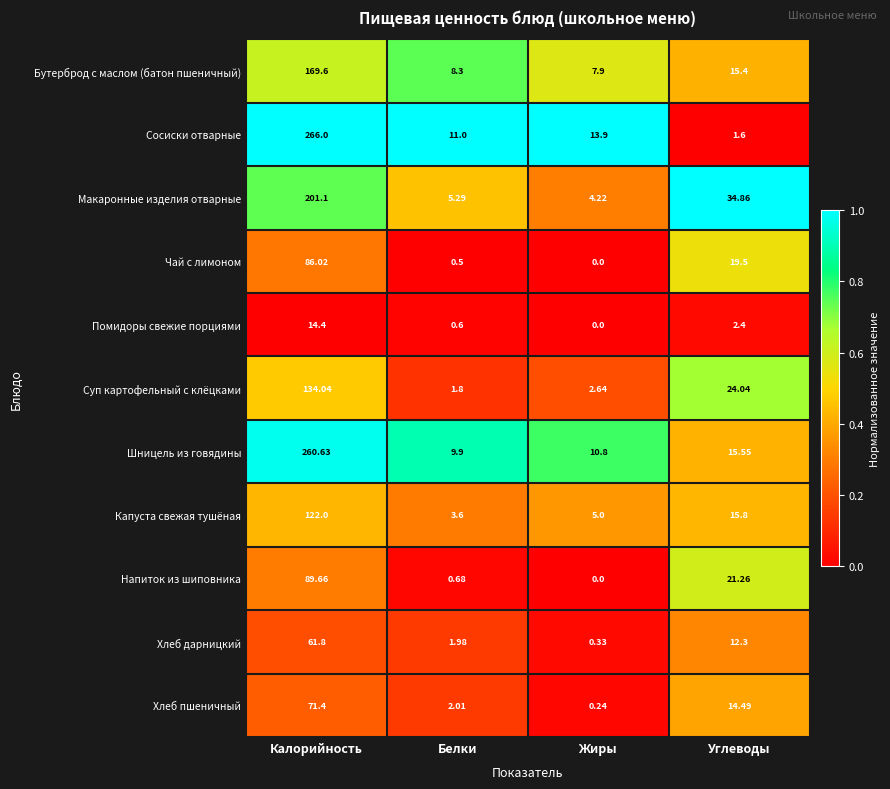

At how many categories does at least one series exceed 0?

4